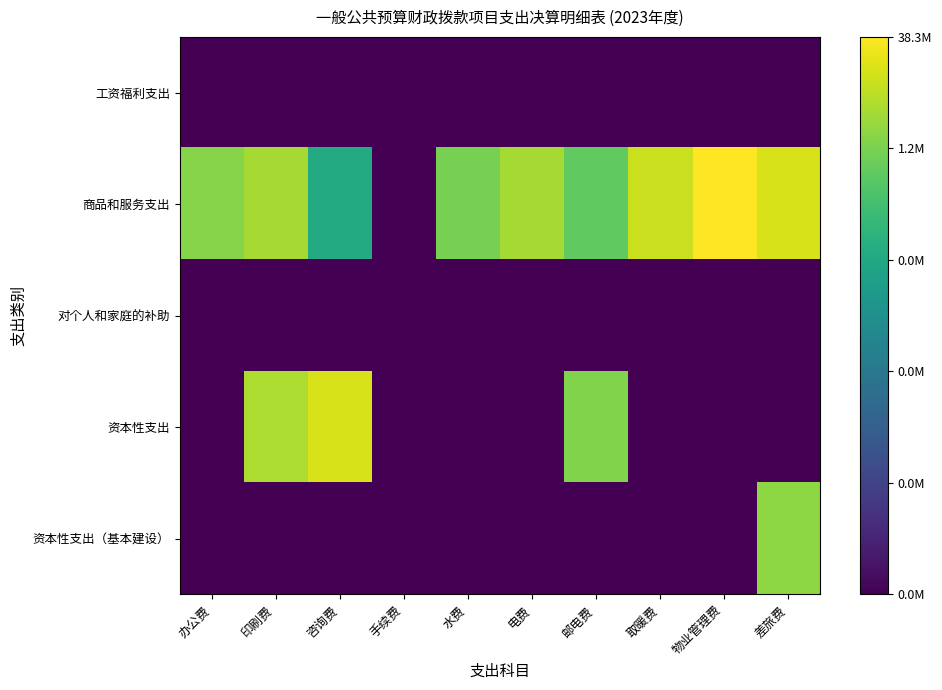

What is the maximum value shown in the chart?

17.5